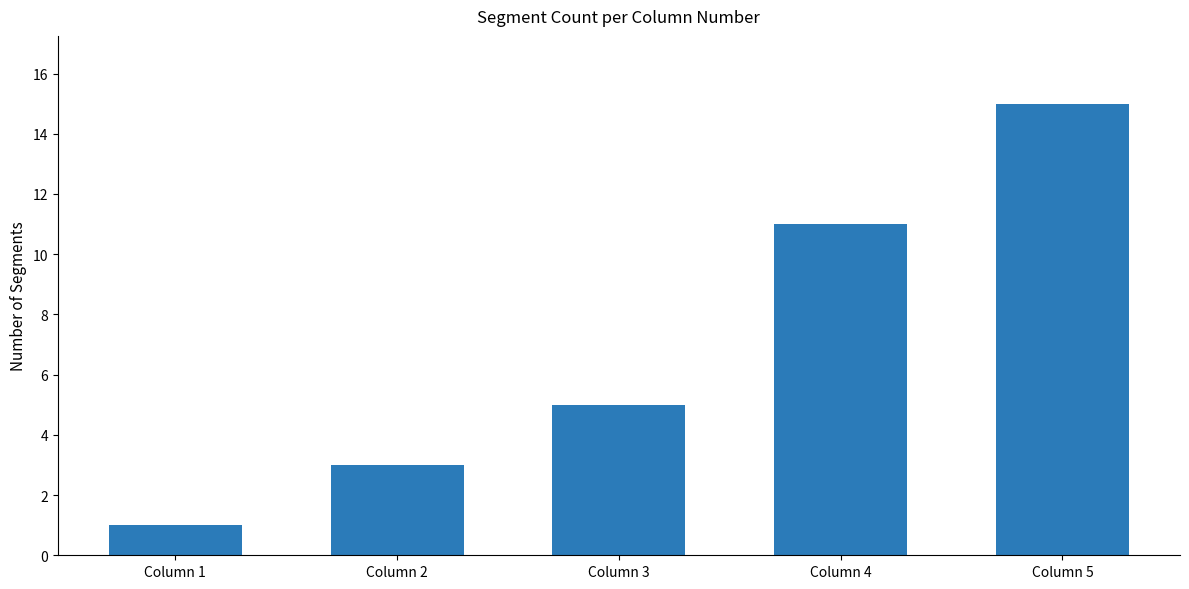

Are the bars grouped side by side (vs. stacked)?

No